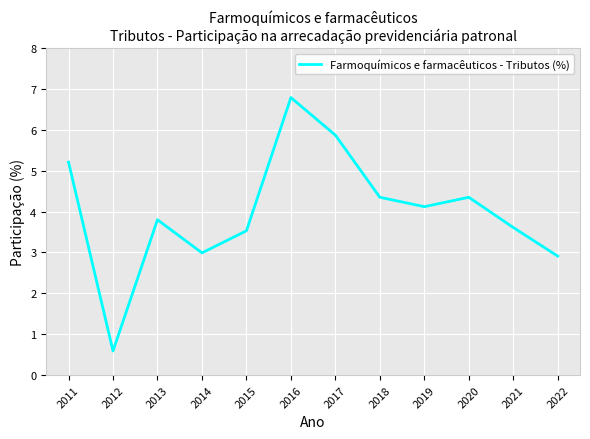

At which category does the chart reach its minimum across all series?

2012